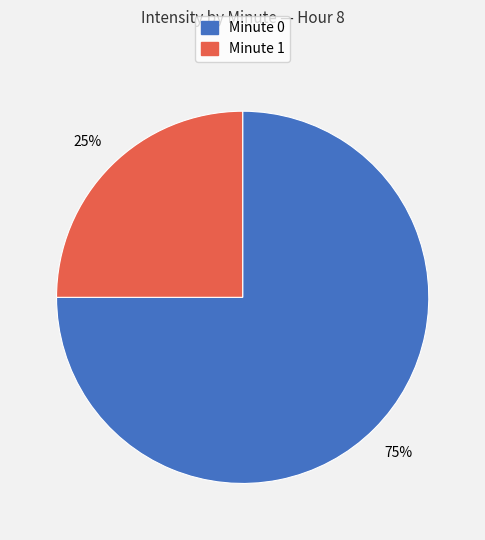

Rank the categories by value from highest to lowest.

Minute 0, Minute 1